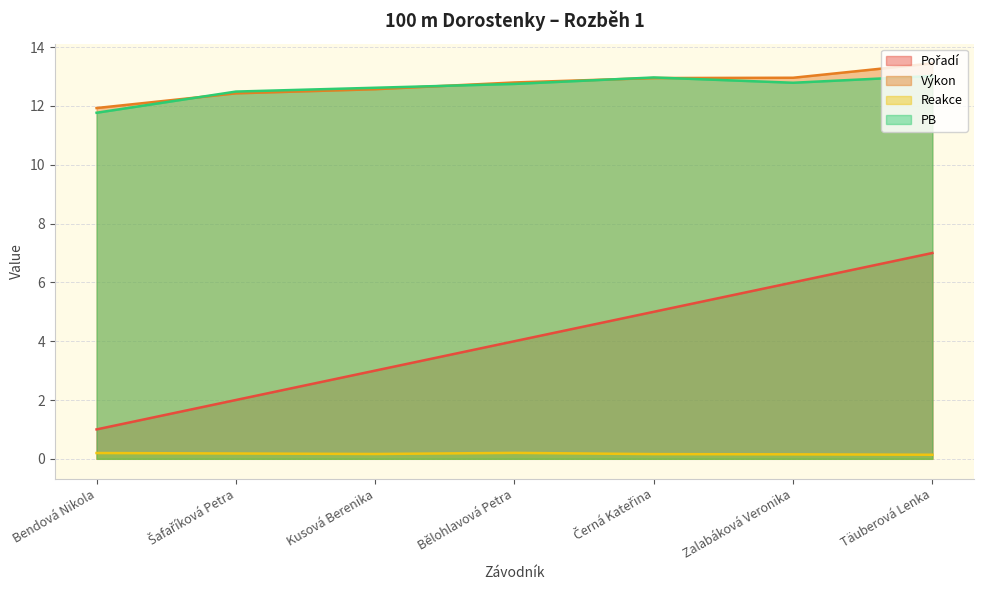

The value of Výkon at Kusová Berenika is 12.6. True or false?

True